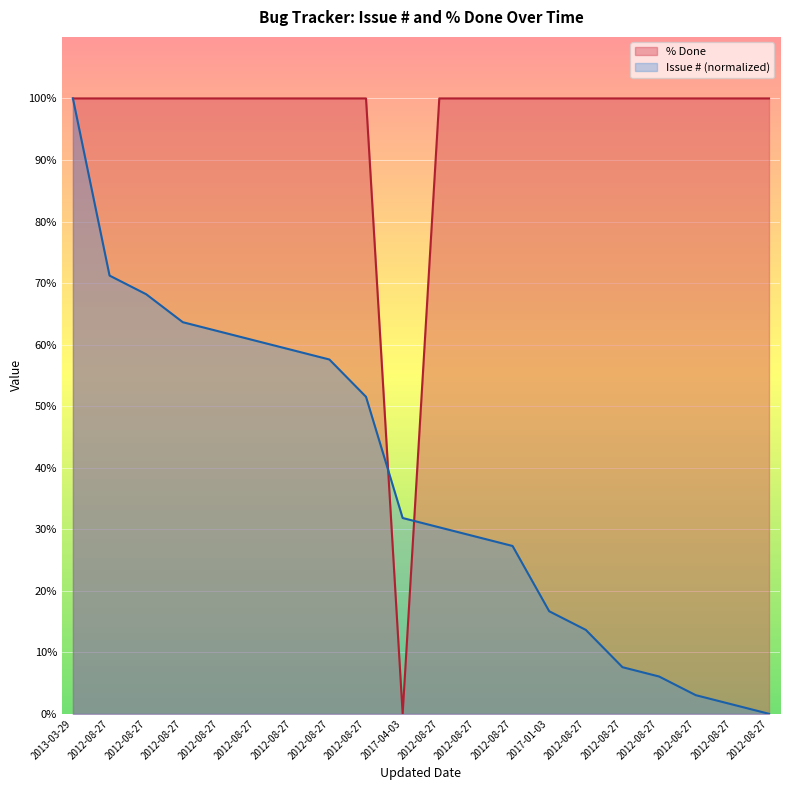

What is the label of the 3rd point from the right?

2012-08-27